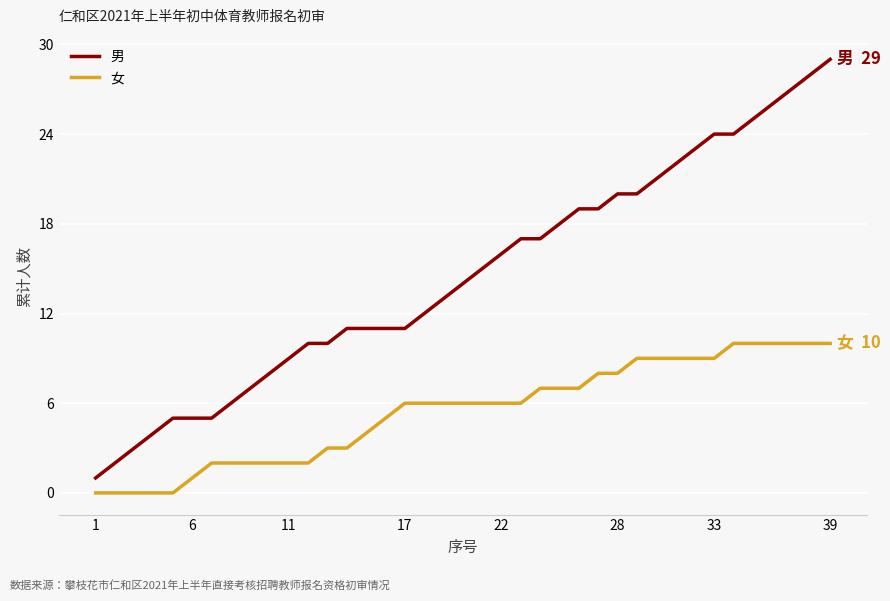

Which series has the largest range (max minus min)?

男